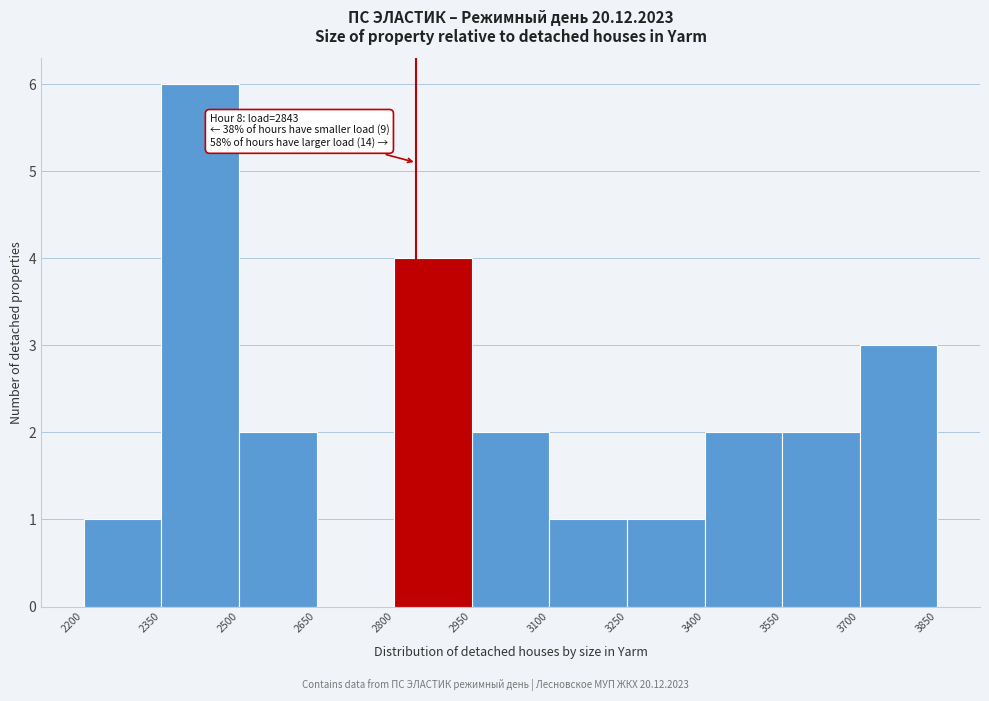

Over which range of the x-axis is the bar tallest?

2350 to 2500